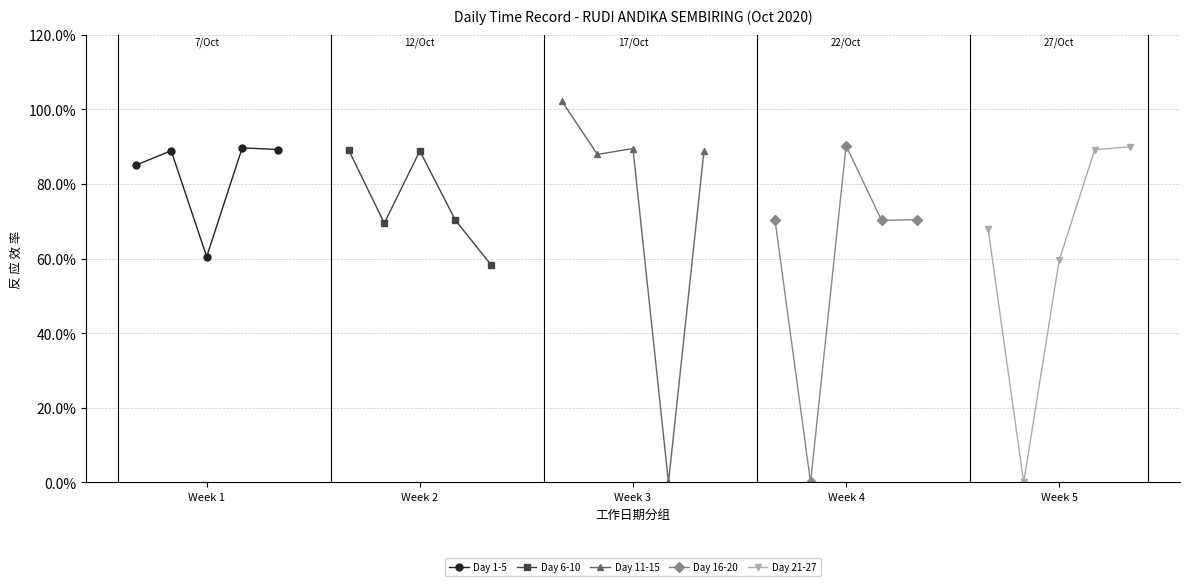

How many data points in Day 11-15 are above 0?

4